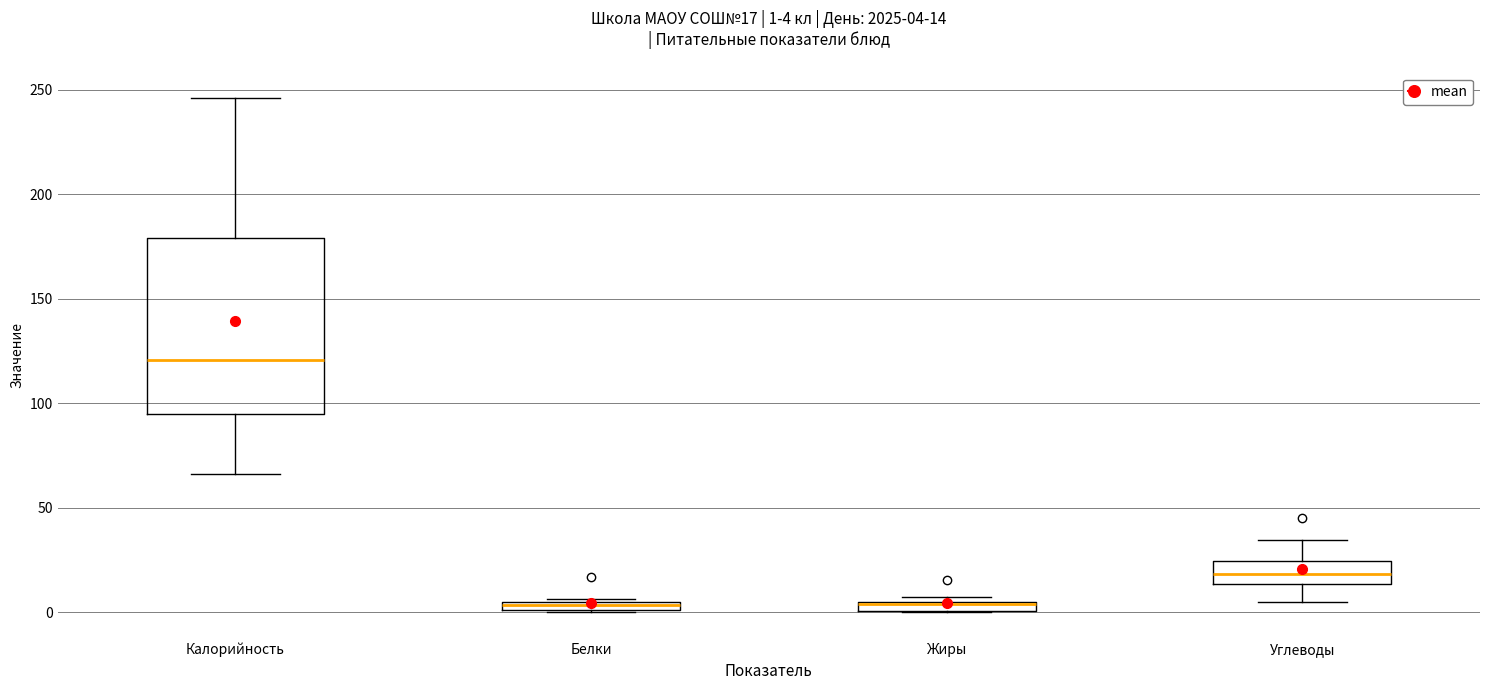

Comparing the boxes themselves (not the whiskers), which one is the tallest?

Калорийность